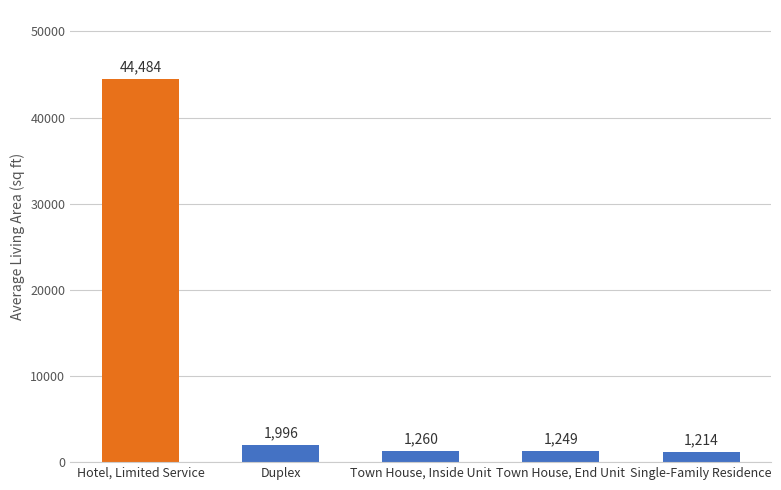

How many data points does each series have?

5